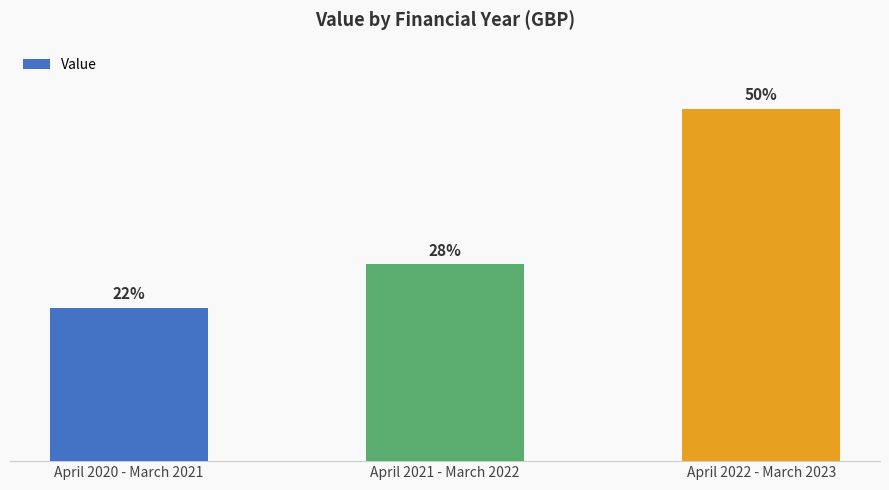

What is the label of the 3rd bar from the left?

April 2022 - March 2023